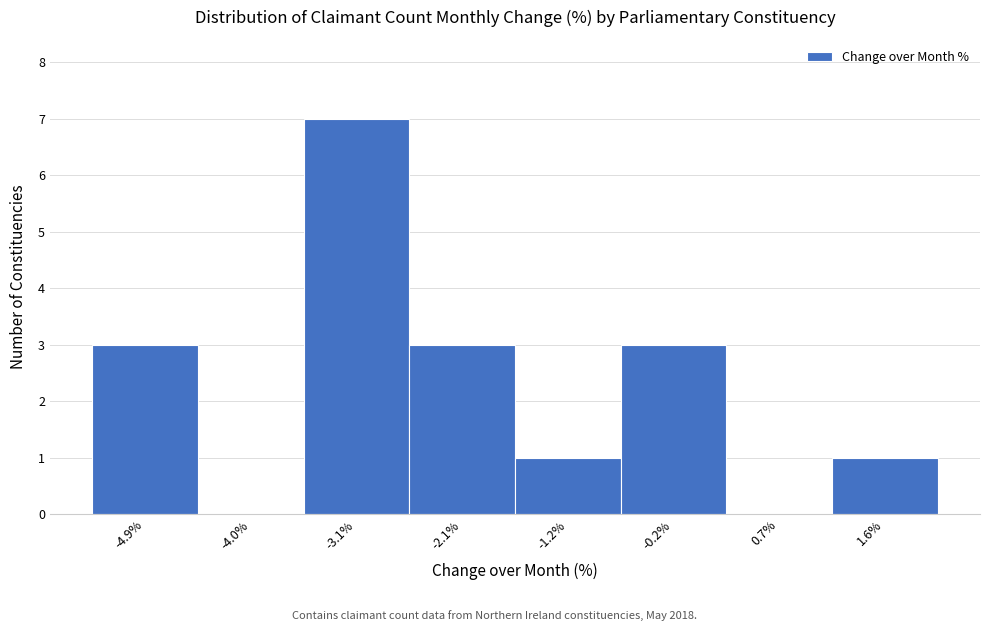

Reading left to right, list every bar in this chart as the range it spans on the x-axis followed by its height. Neither the bar edges nor the heights are printed on the chart, so give them approximately, as read against the axes.

-5.4 to -4.5: 3
-4.5 to -3.5: 0
-3.5 to -2.6: 7
-2.6 to -1.6: 3
-1.6 to -0.7: 1
-0.7 to 0.2: 3
0.2 to 1.2: 0
1.2 to 2.1: 1